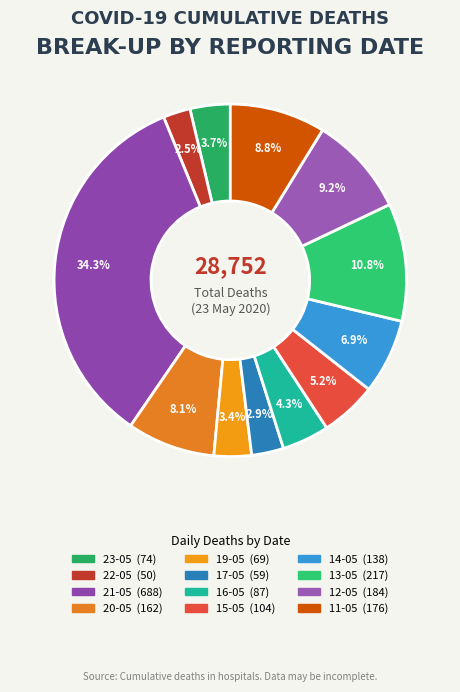

Count the number of slices in the pie.

12